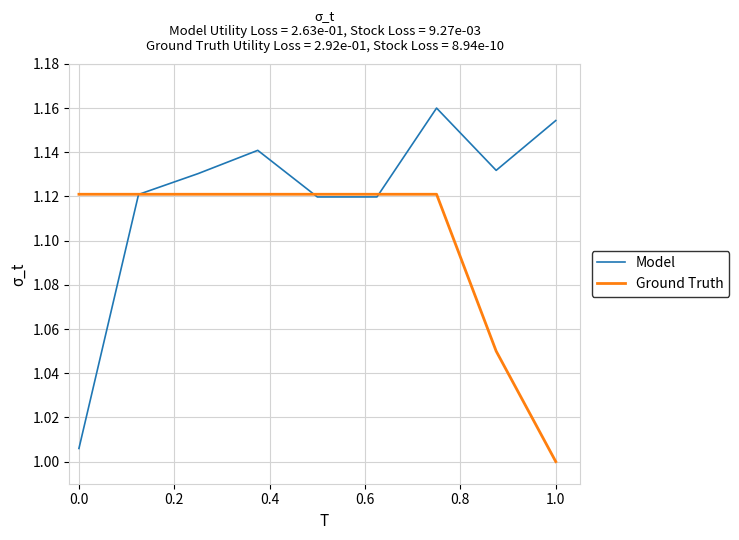

List the series in order of their peak value, highest first.

Model, Ground Truth